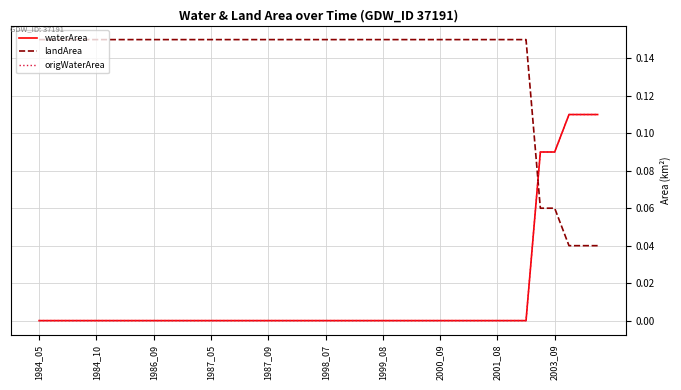

Does the chart display data point markers on the line(s)?

No